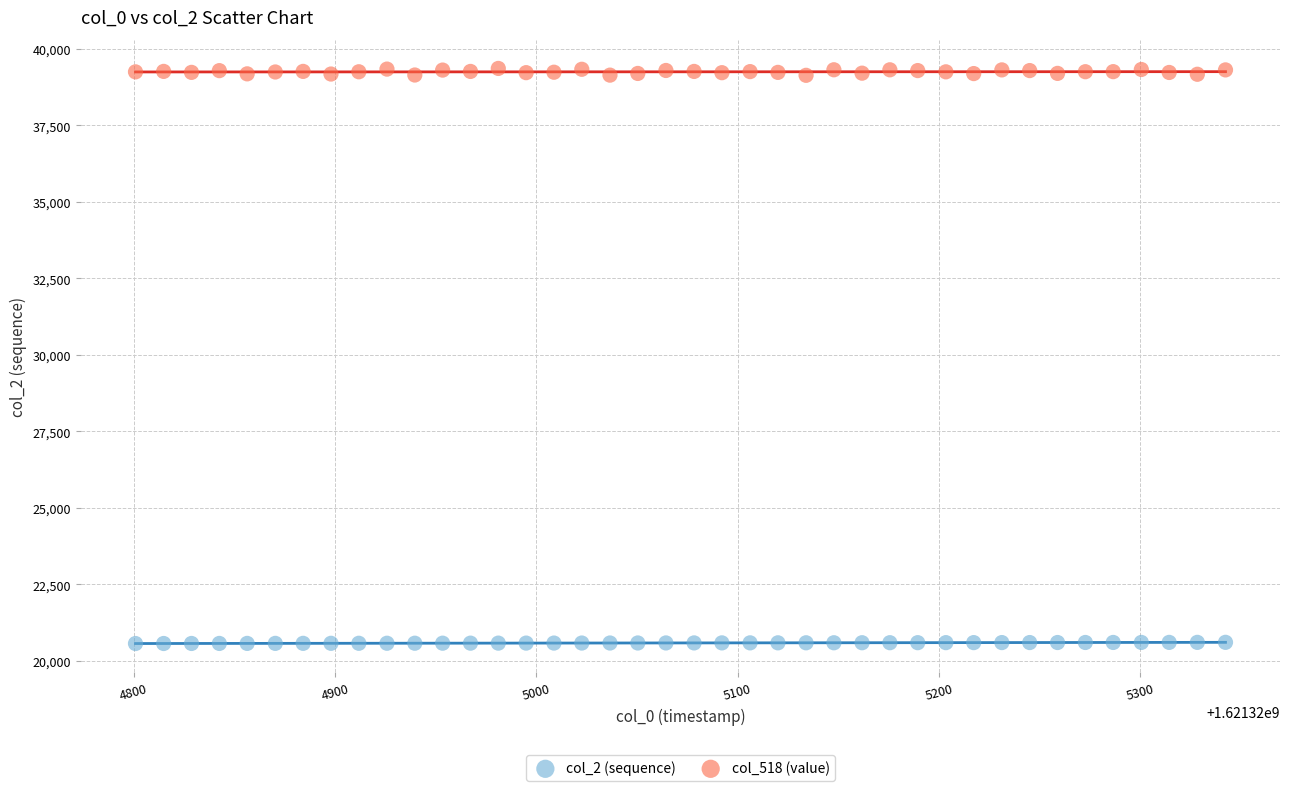

Across all data points, what is the range of Y values (max minus min)?

18790